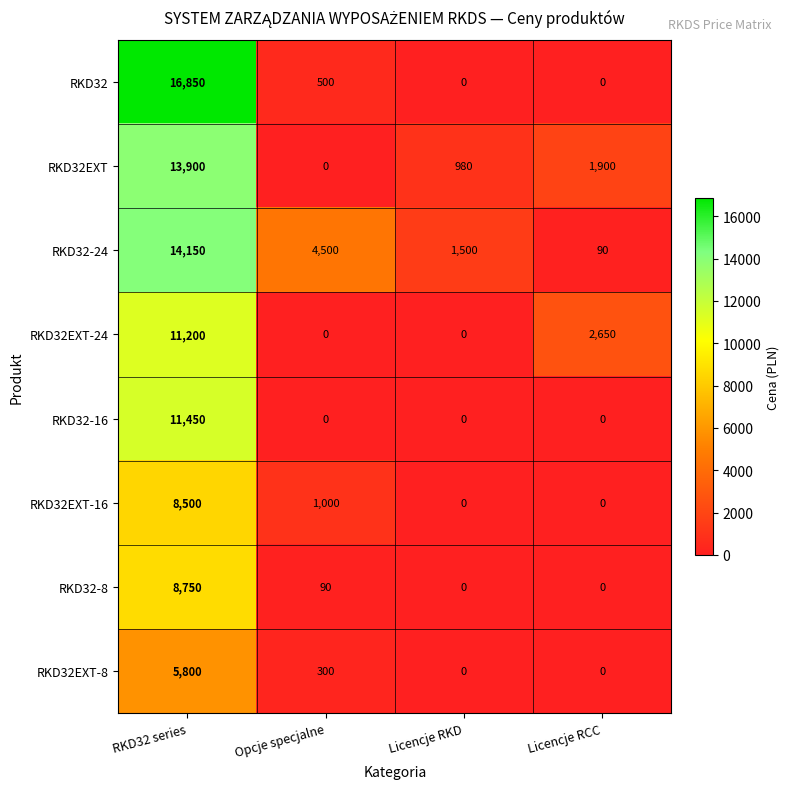

Which category has the highest value in the RKD32EXT series?

RKD32 series